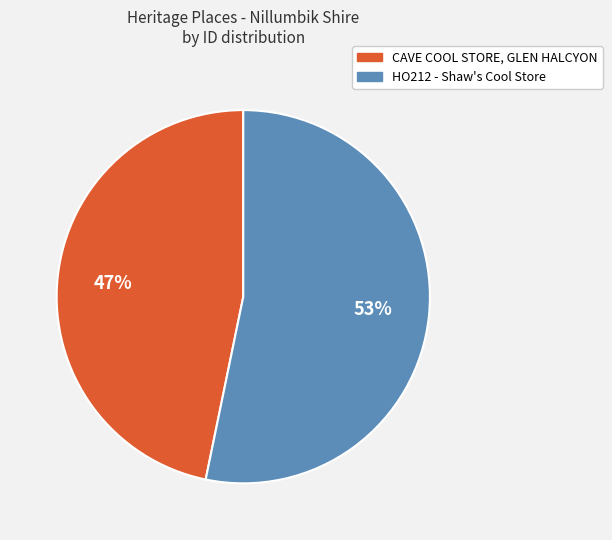

Is the sum of CAVE COOL STORE, GLEN HALCYON and HO212 - Shaw's Cool Store greater than half?

Yes